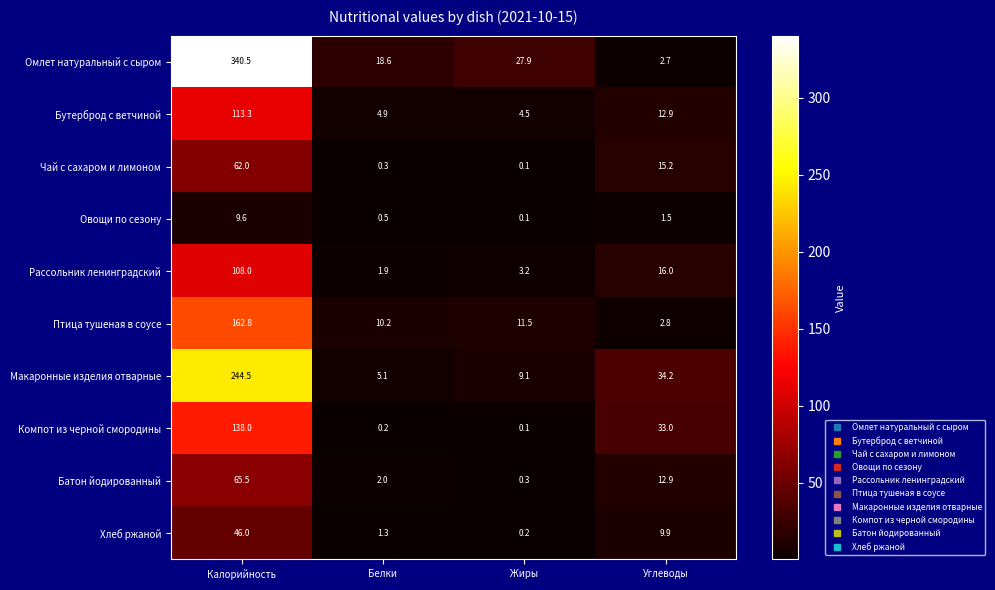

Which category has the lowest value in the Макаронные изделия отварные series?

Белки